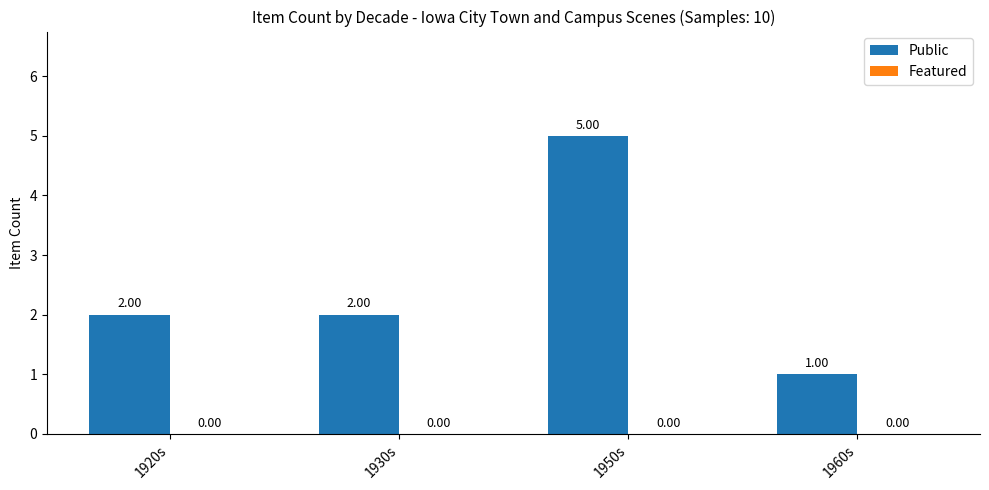

Which has a higher value, 1920s or 1960s?

1920s